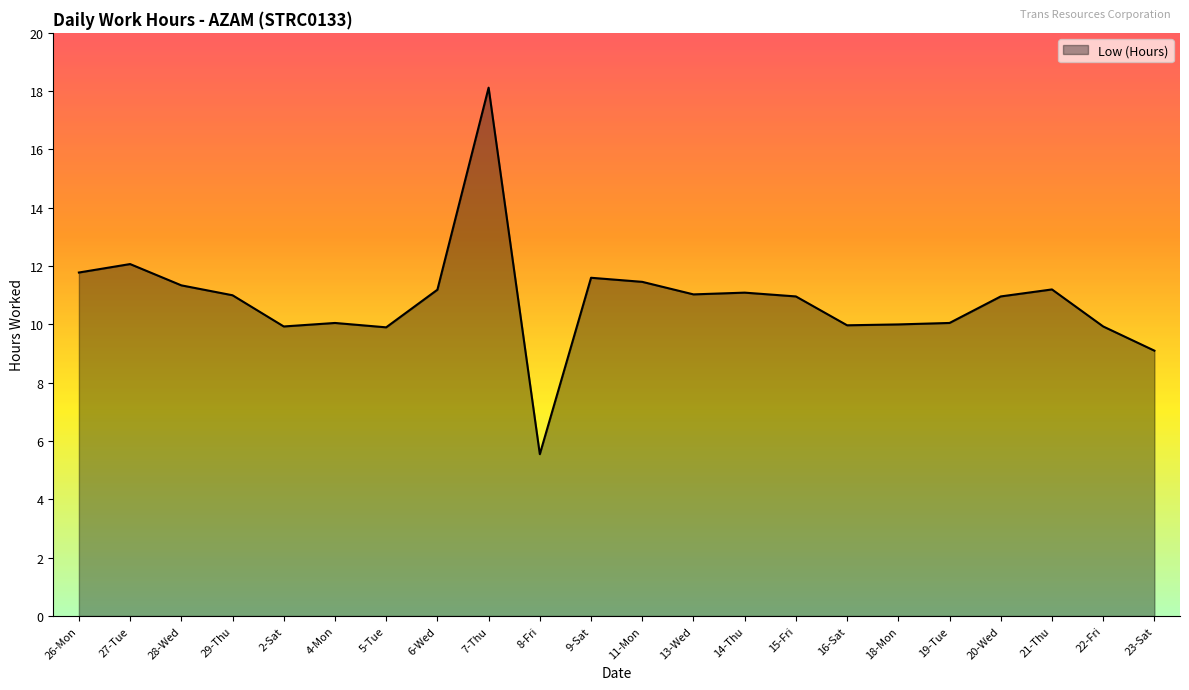

What is the approximate value at 29-Thu?

11.0